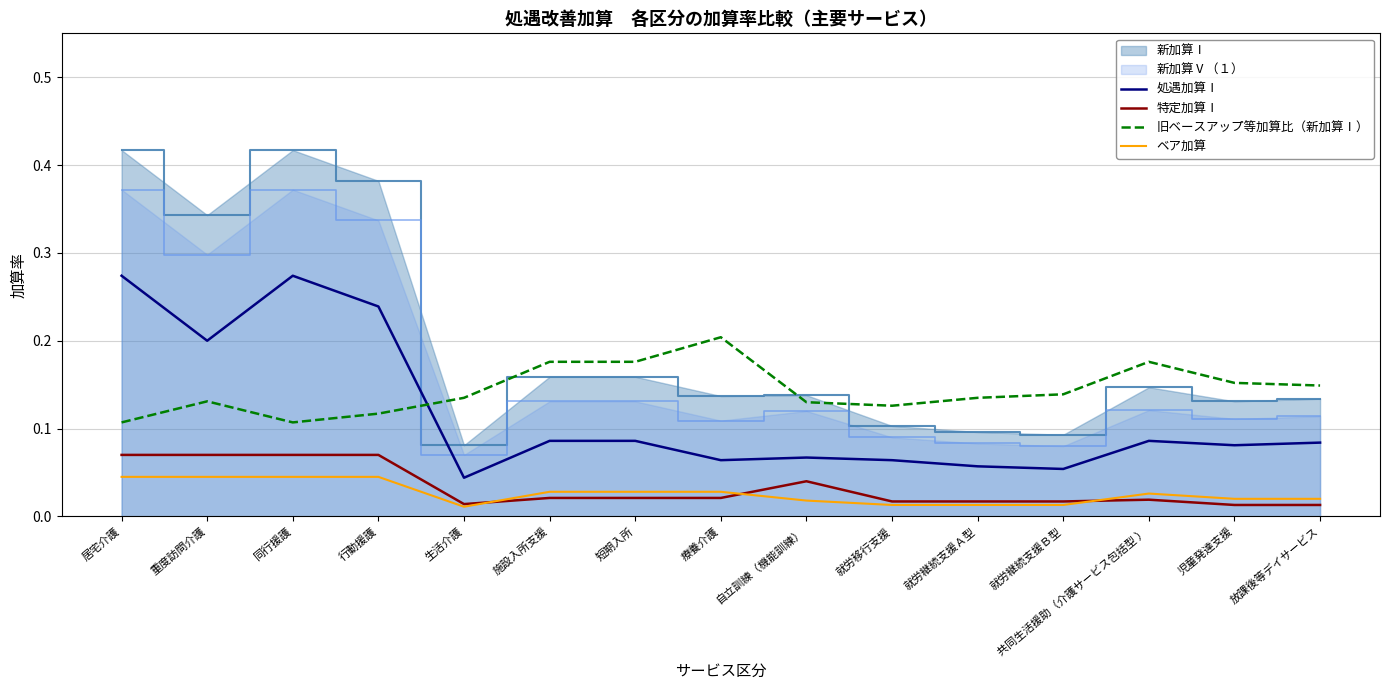

At which label does 処遇加算Ⅰ reach its peak?

居宅介護